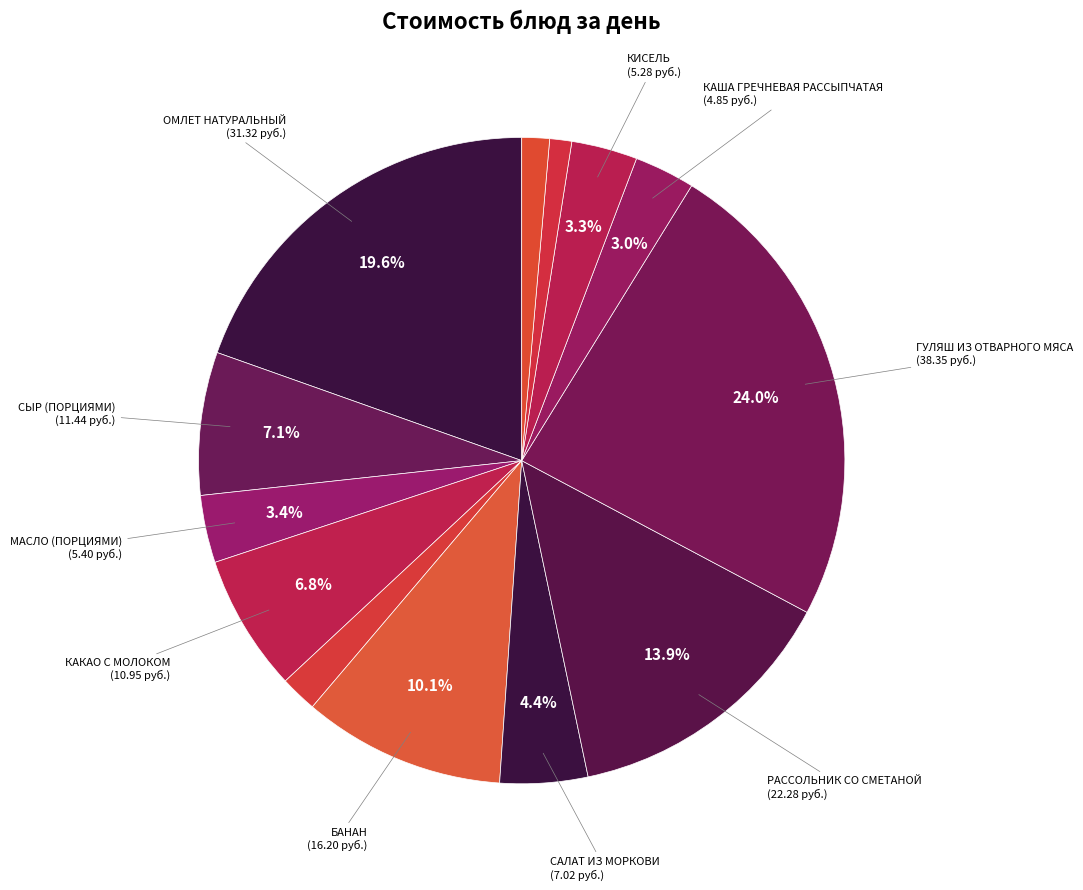

Count the number of slices in the pie.

13